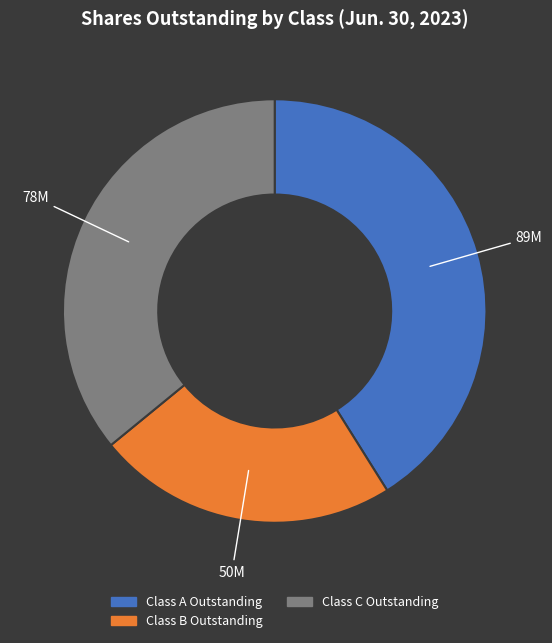

Approximately how many times larger is the value at Class B Outstanding compared to Class A Outstanding?

0.6